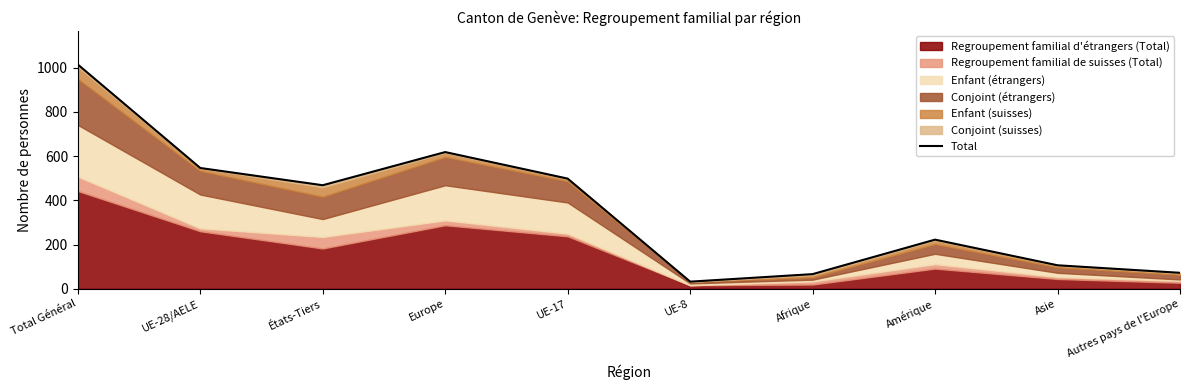

Reading left to right, list all the values displayed in this chart.

Total Général=1014	UE-28/AELE=546	États-Tiers=468	Europe=618	UE-17=498	UE-8=32	Afrique=66	Amérique=222	Asie=106	Autres pays de l'Europe=72